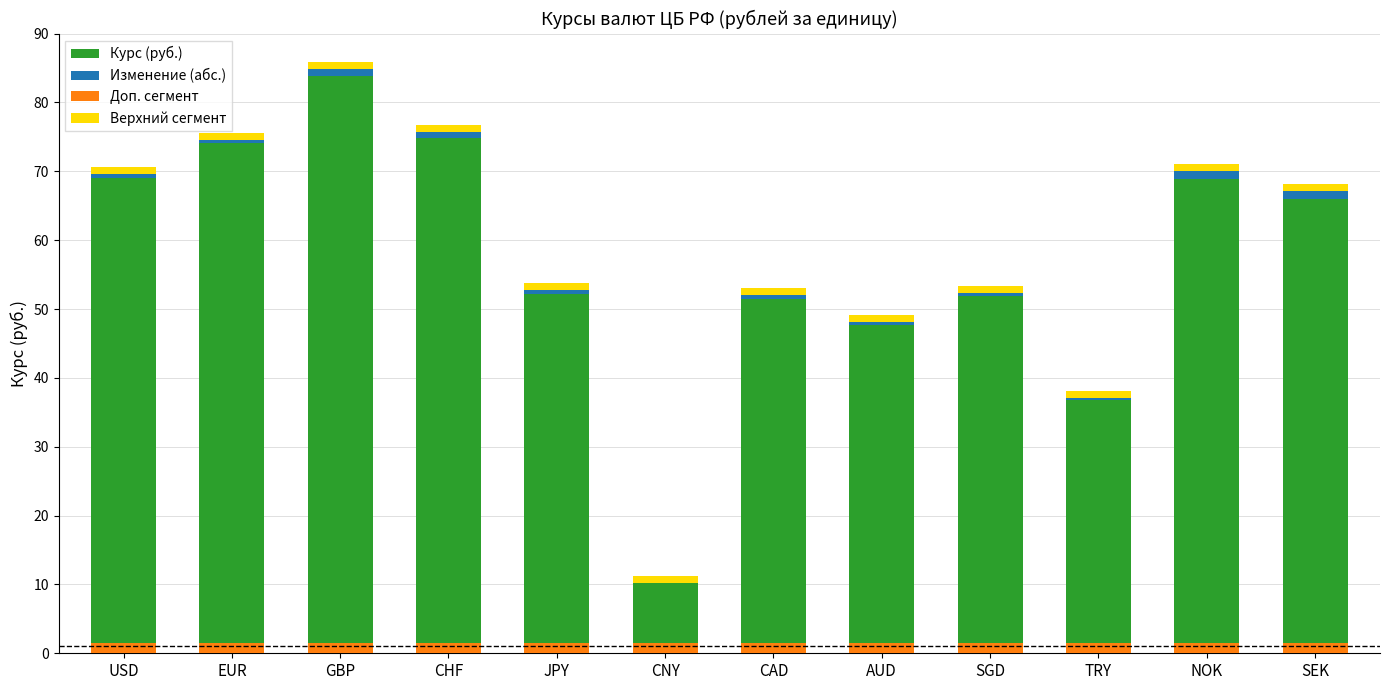

What is the difference between the maximum and minimum values in the Изменение (абс.) series?

1.1